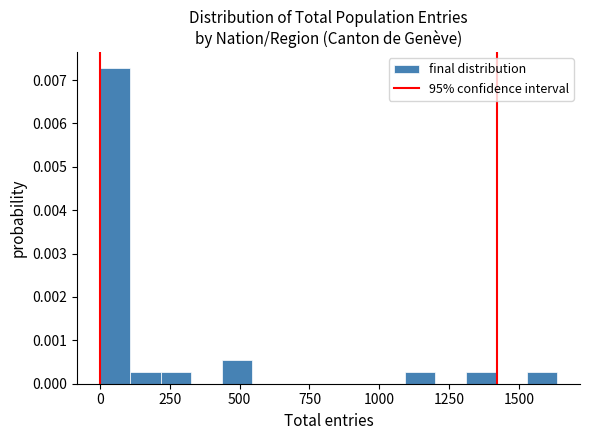

Around what value on the x-axis is the tallest bar? Give the approximate position of its centre, as read against the axis.

50